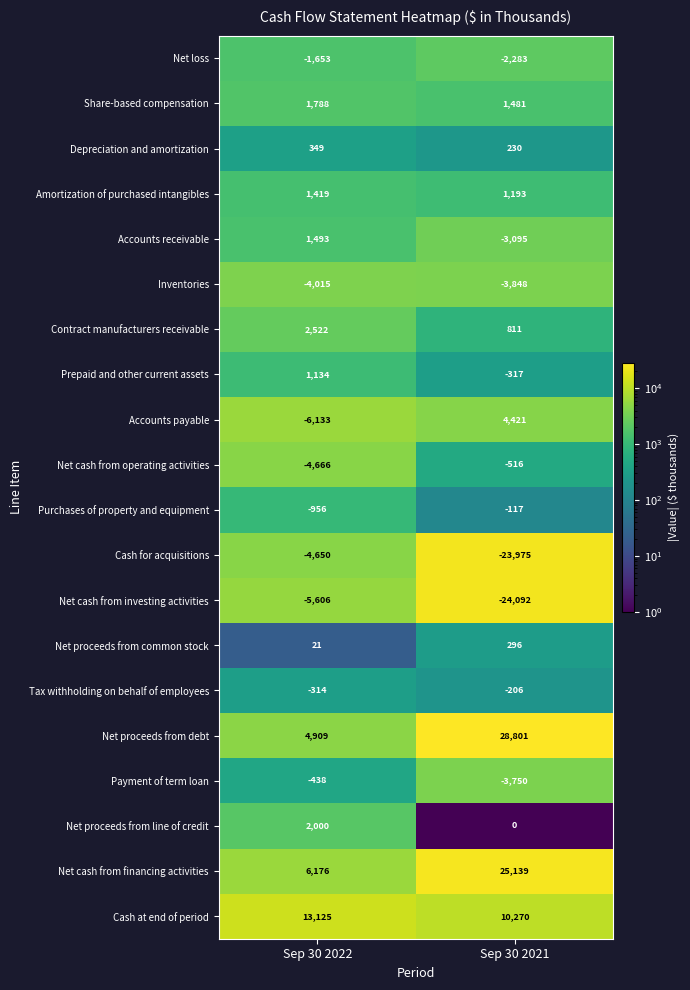

What is the sum of all Net cash from operating activities values?

-5182